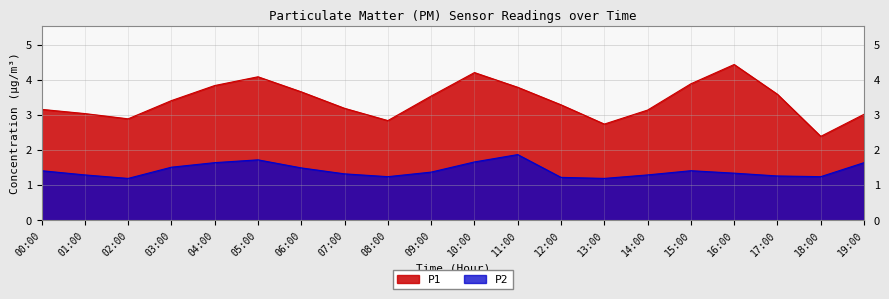

True or false: P1 and P2 intersect in this chart.

False